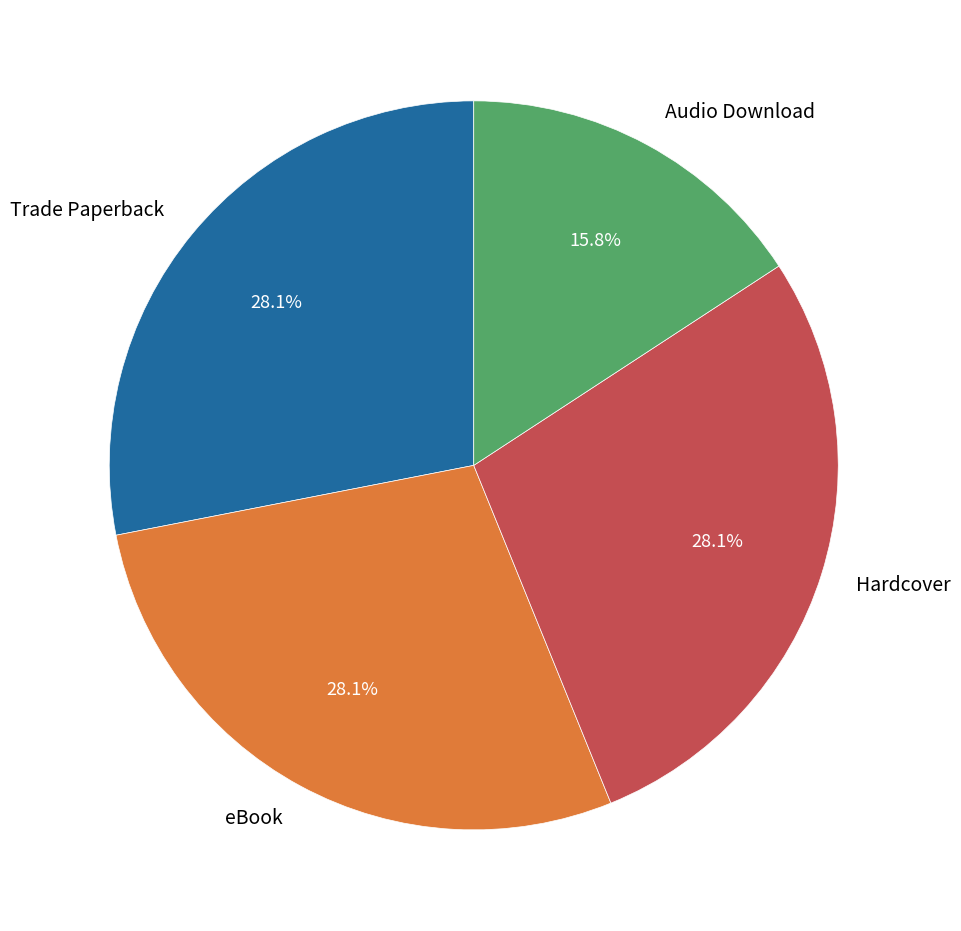

Which has a higher value, Audio Download or Trade Paperback?

Trade Paperback